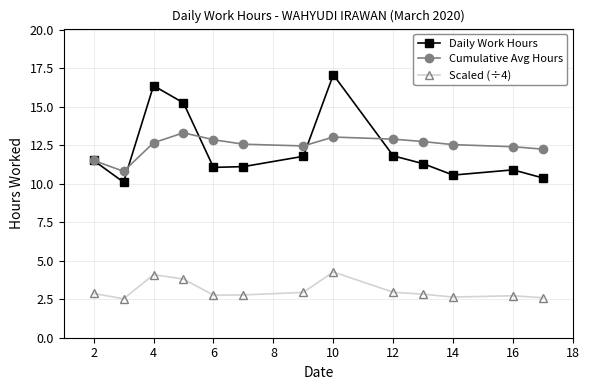

What is the value of the Cumulative Avg Hours point at the 13th from the left?

12.3